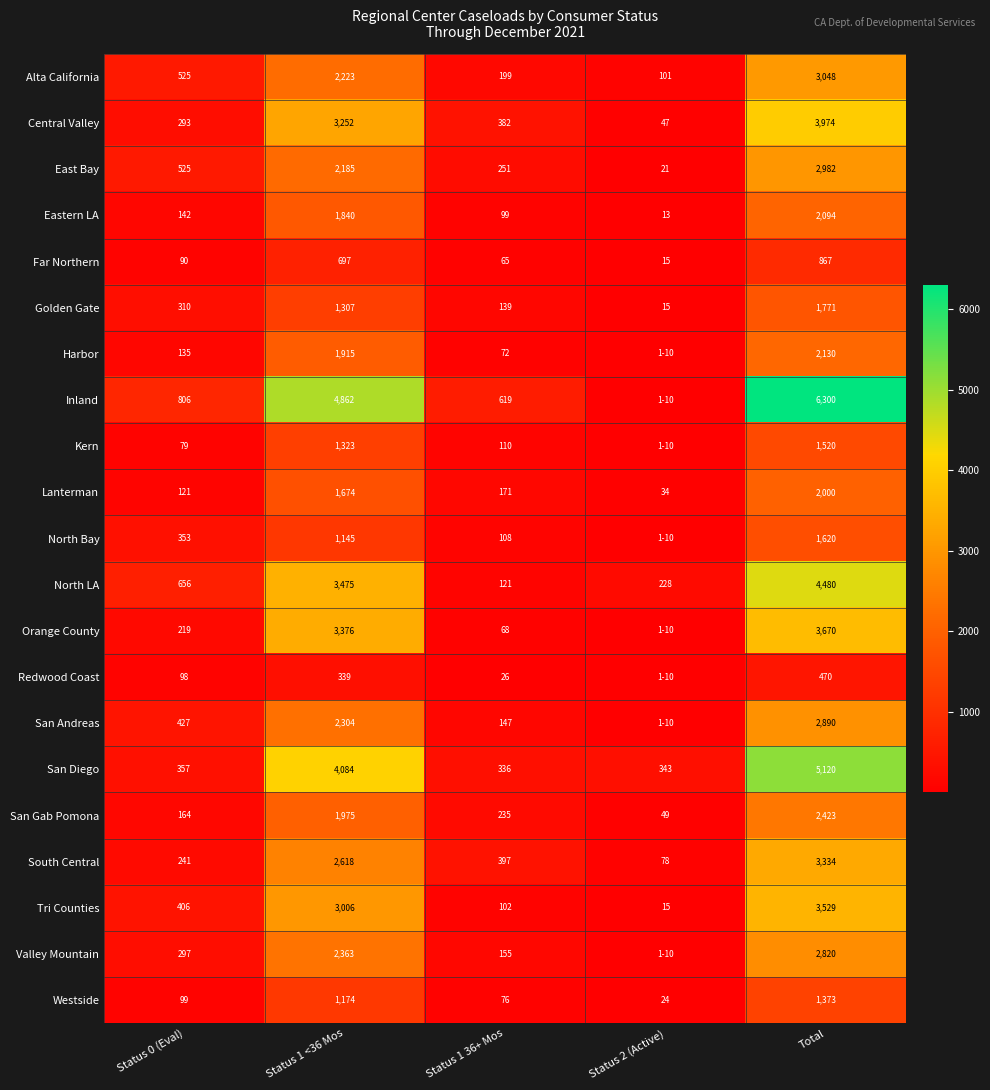

What is the spread (max minus min) of values at Status 2 (Active)?

338